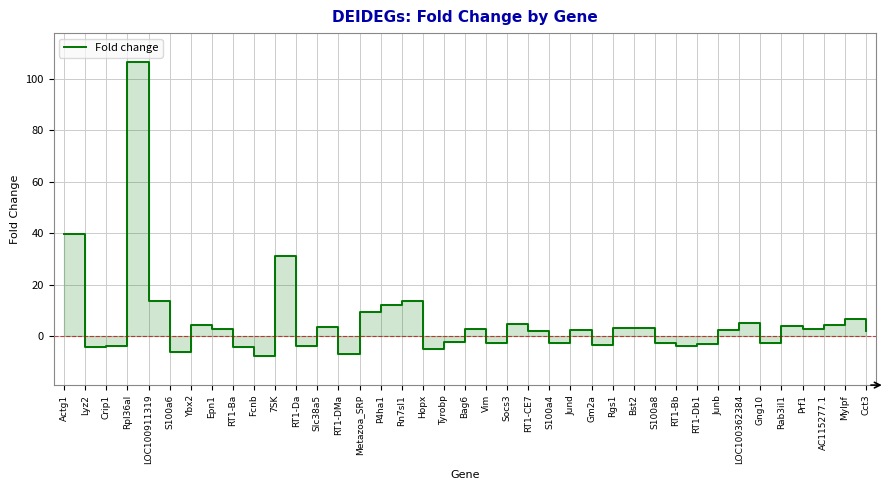

Where is the first local minimum?

Lyz2